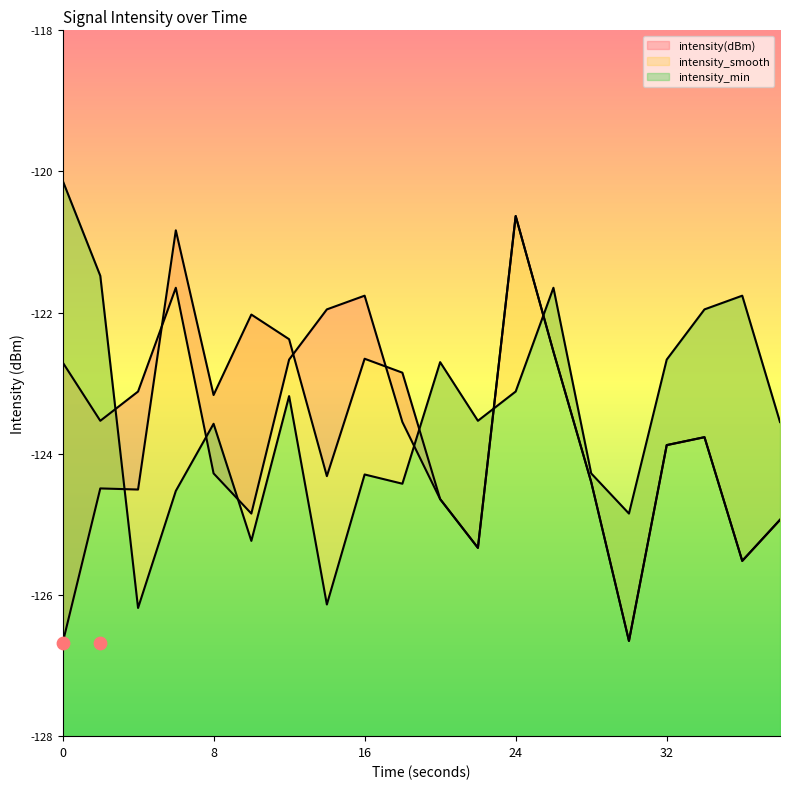

What are all the series names shown in the legend?

intensity(dBm), intensity_smooth, intensity_min